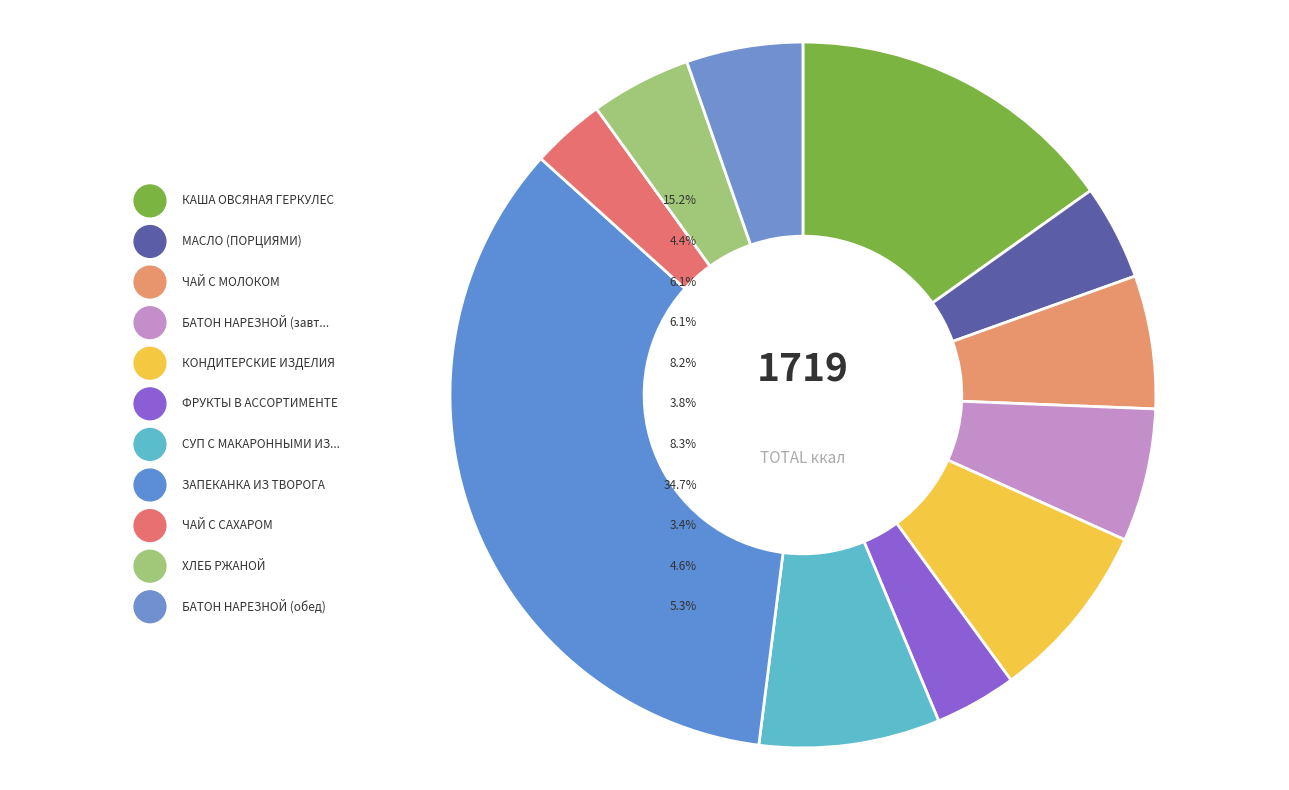

True or false: ХЛЕБ РЖАНОЙ accounts for 5% of the total.

True